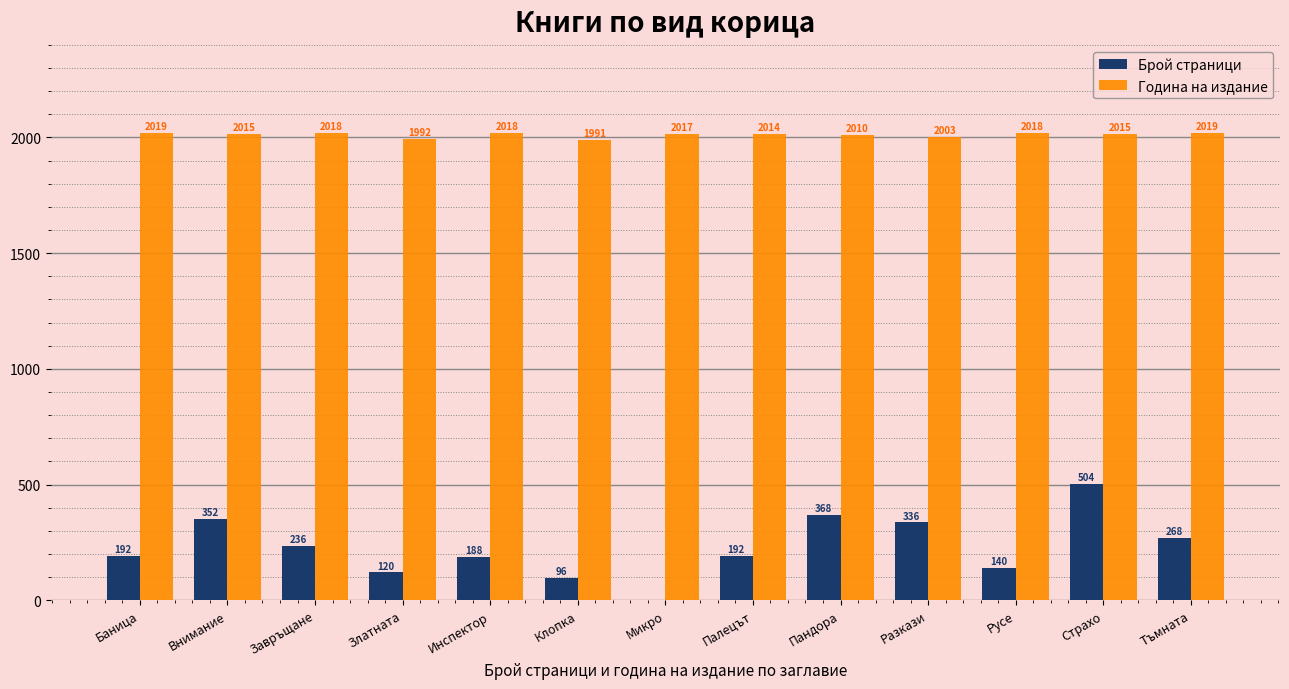

What is the highest value of the Брой страници series?

504